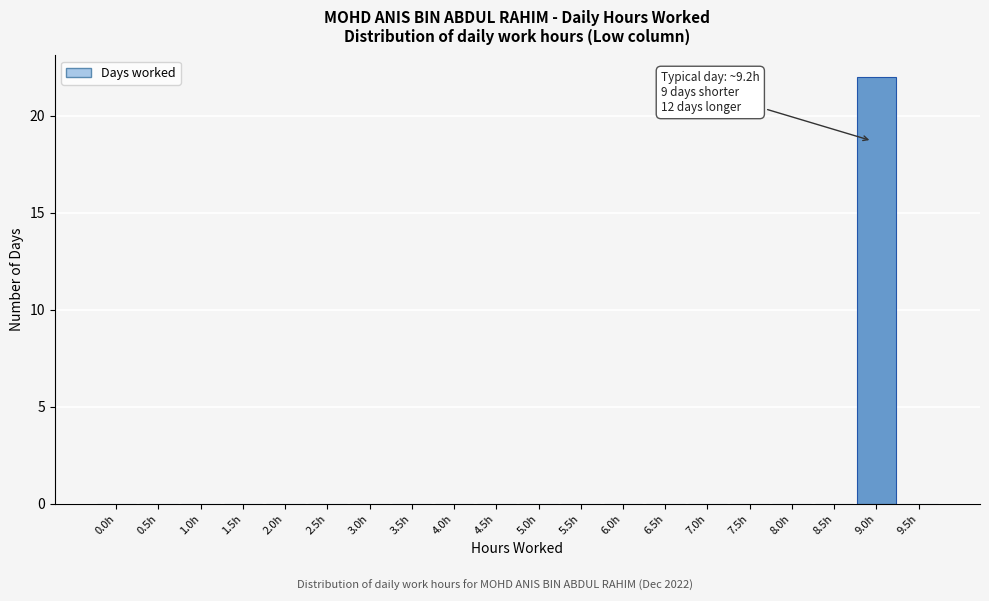

Reading left to right, extract all data points from this chart.

0.0h=0	0.5h=0	1.0h=0	1.5h=0	2.0h=0	2.5h=0	3.0h=0	3.5h=0	4.0h=0	4.5h=0	5.0h=0	5.5h=0	6.0h=0	6.5h=0	7.0h=0	7.5h=0	8.0h=0	8.5h=0	9.0h=22	9.5h=0